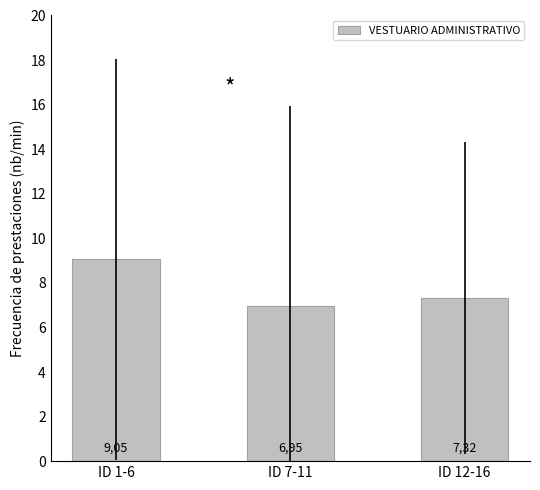

What position from the left is ID 12-16?

3